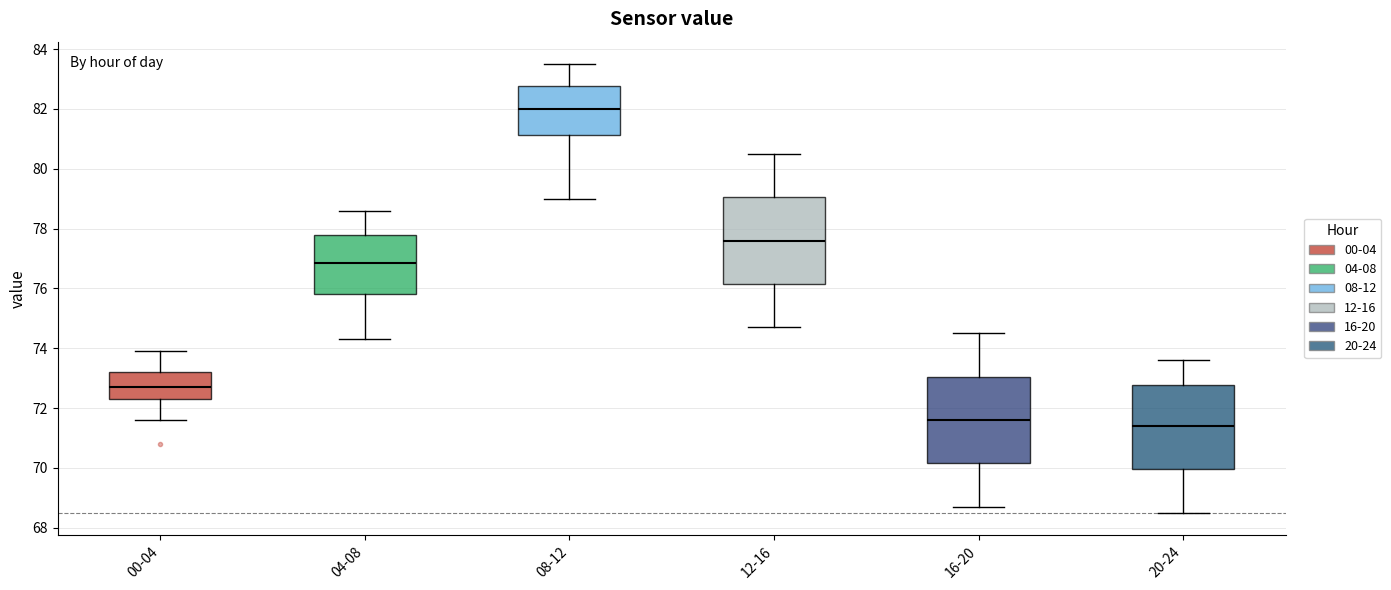

Reading left to right, read every box against the y-axis: the position of its median line, the range the box covers, and the ends of its whiskers. The values are not printed on the chart, so give them approximately, as read against the axis.

00-04: median 72.8, box 72.4 to 73.2, whiskers 71.6 to 74.0
04-08: median 76.8, box 75.8 to 77.8, whiskers 74.4 to 78.6
08-12: median 82.0, box 81.2 to 82.8, whiskers 79.0 to 83.6
12-16: median 77.6, box 76.2 to 79.0, whiskers 74.8 to 80.6
16-20: median 71.6, box 70.2 to 73.0, whiskers 68.8 to 74.6
20-24: median 71.4, box 70.0 to 72.8, whiskers 68.6 to 73.6